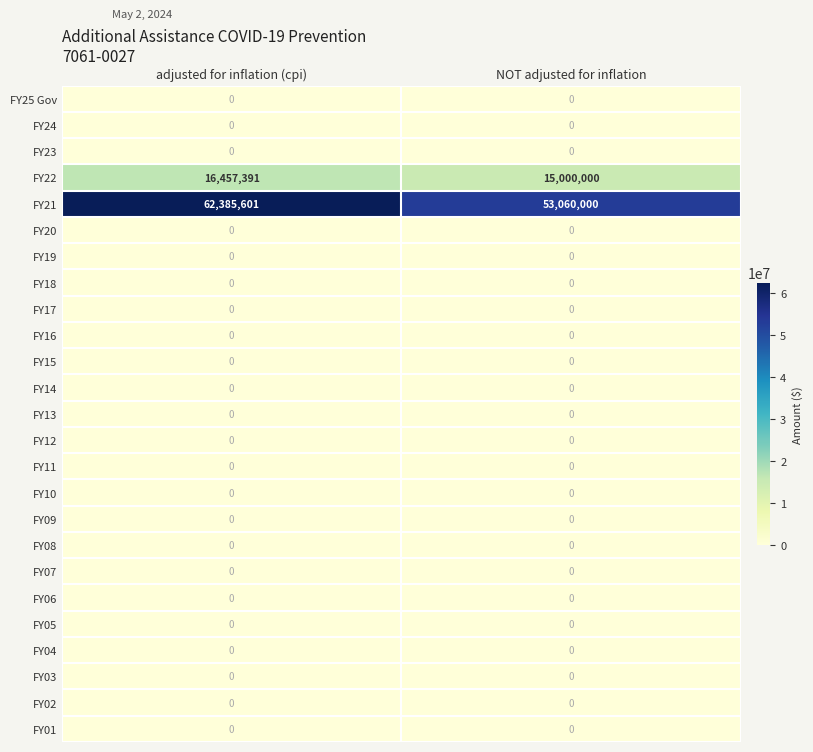

Which series has the largest total across all categories?

FY21